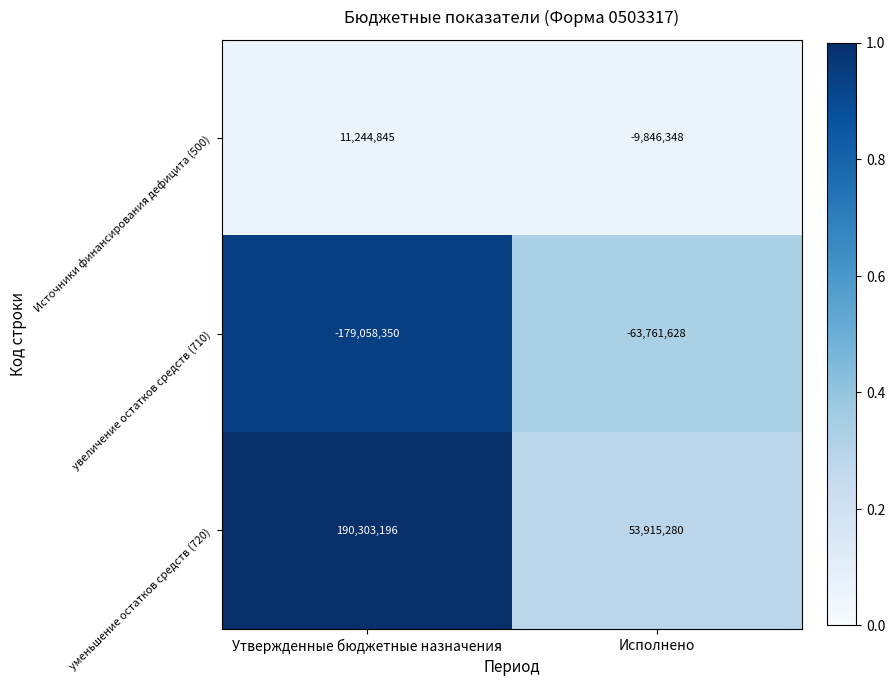

At how many categories does at least one series exceed 0?

2